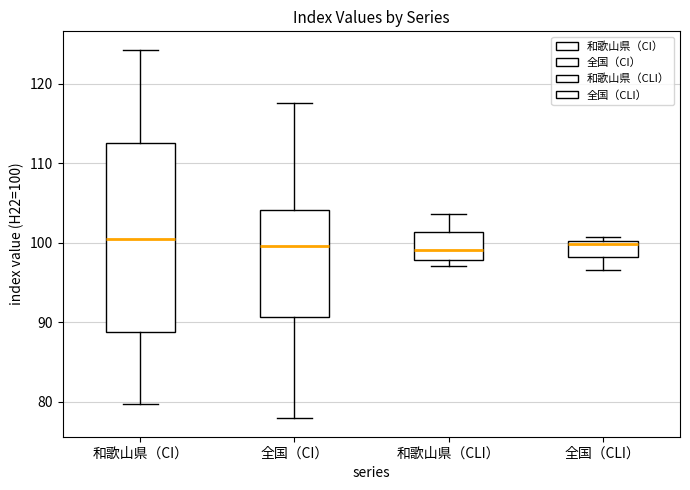

Reading left to right, transcribe this box plot: for each box, give where its median line is, the range the box spans, and where its two whiskers end, as read against the y-axis. The values are not printed on the chart, so give them approximately, as read against the axis.

和歌山県（CI）: median 100, box 89 to 112, whiskers 80 to 124
全国（CI）: median 100, box 91 to 104, whiskers 78 to 118
和歌山県（CLI）: median 99, box 98 to 101, whiskers 97 to 104
全国（CLI）: median 100 (just below the box's upper edge), box 98 to 100, whiskers 97 to 101